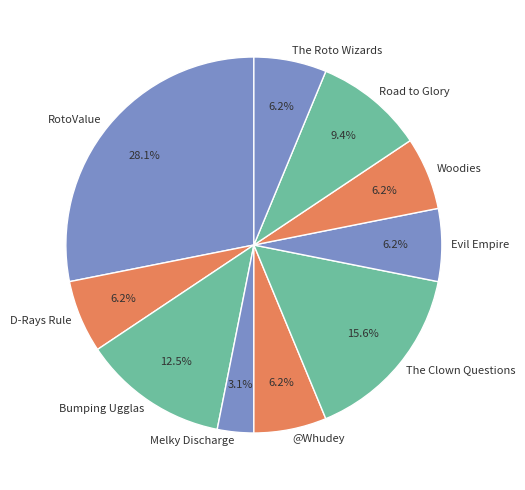

To the nearest percent, what percentage of the pie is Melky Discharge?

3%